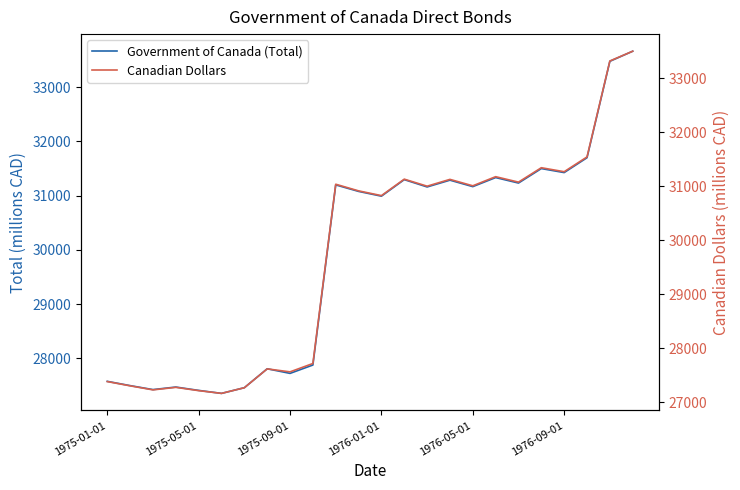

True or false: Canadian Dollars and Government of Canada (Total) cross at least once.

False